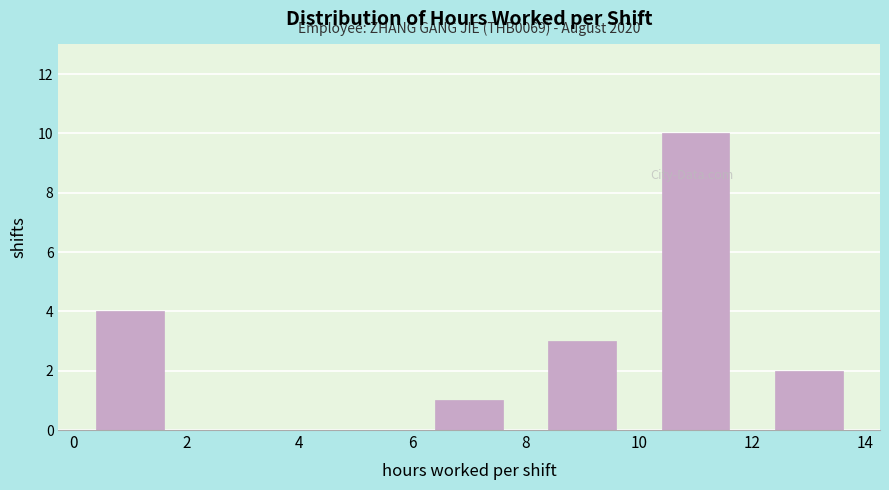

Which range on the x-axis has the tallest bar?

10 to 12